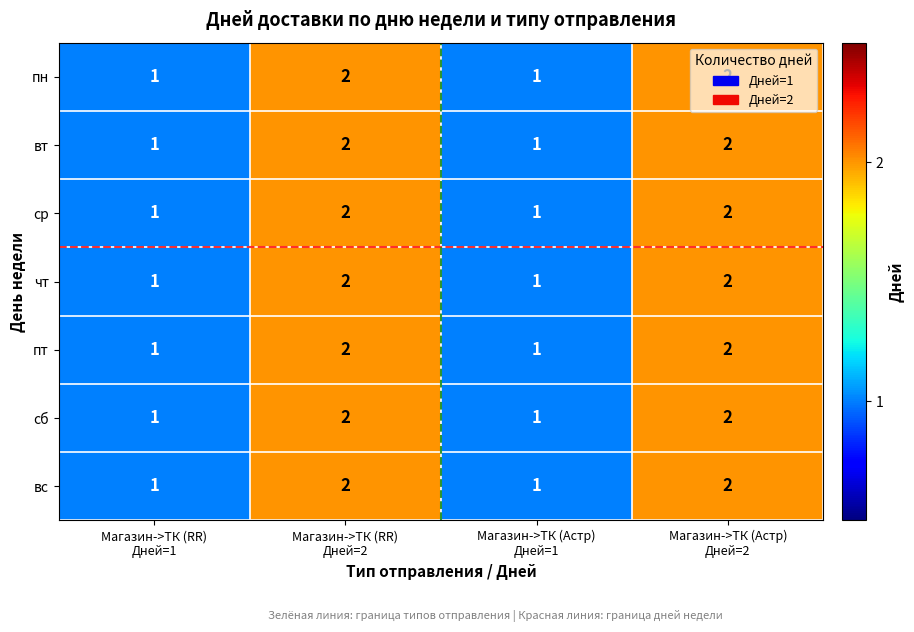

Count the number of data series in this chart.

7